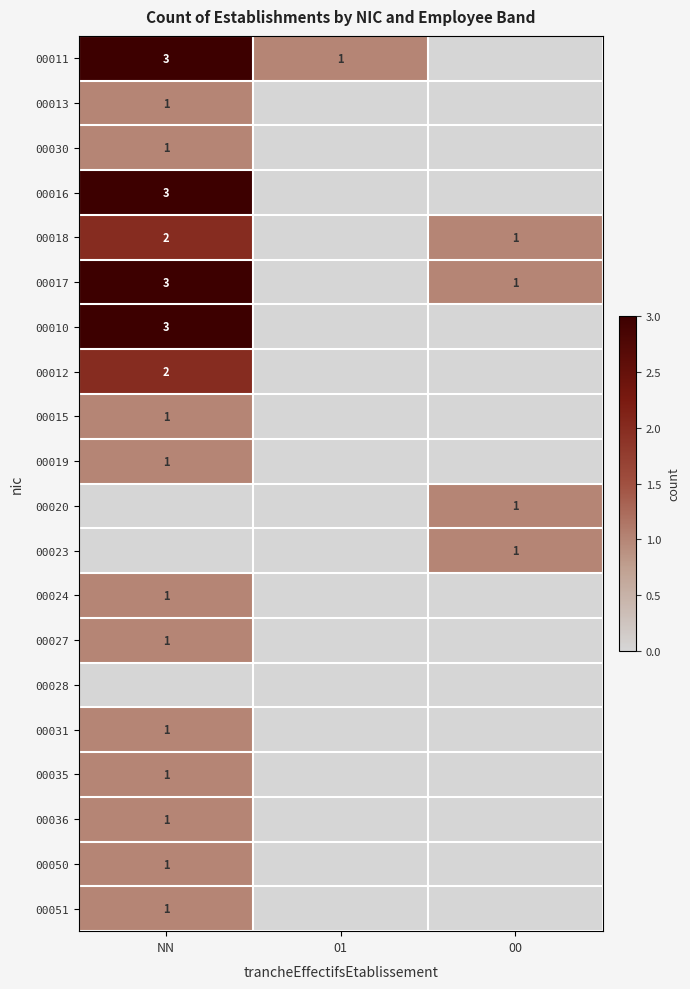

What is the total value across all series at 00?

4